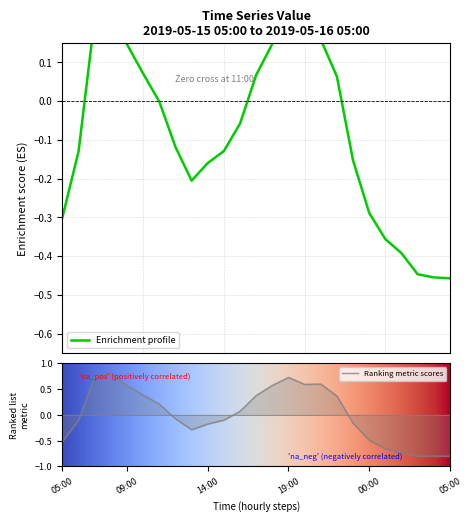

What is the difference between the maximum and minimum values?

0.7